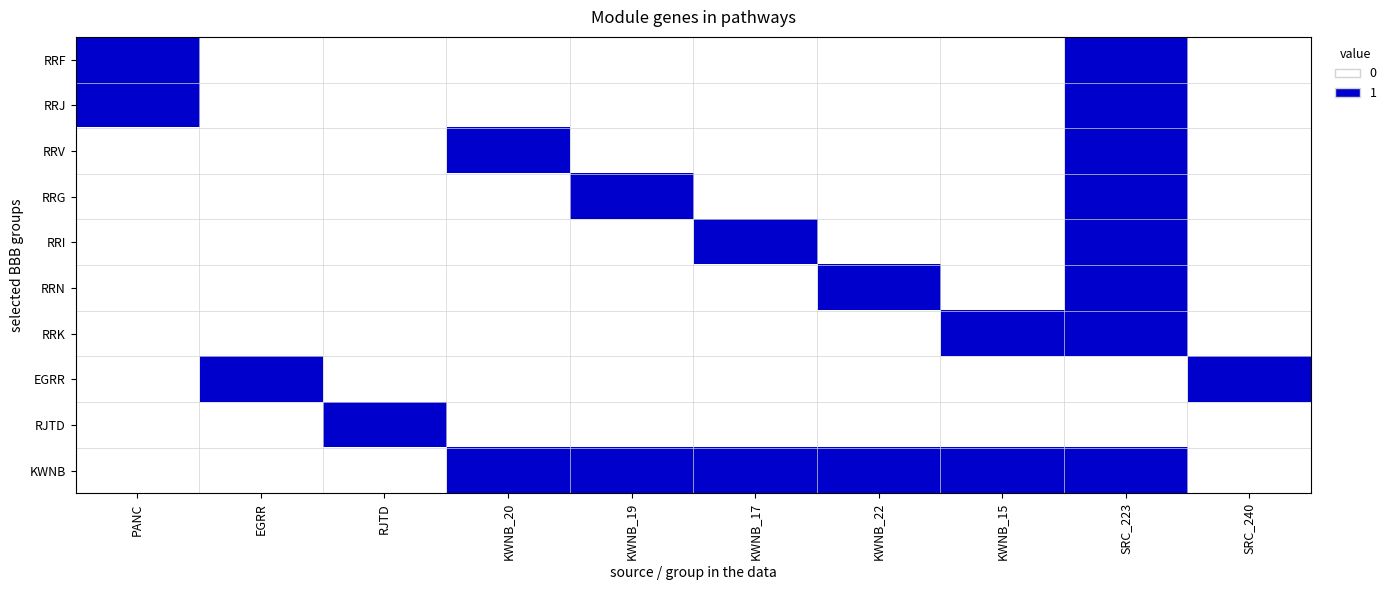

What is the maximum value shown in the chart?

1